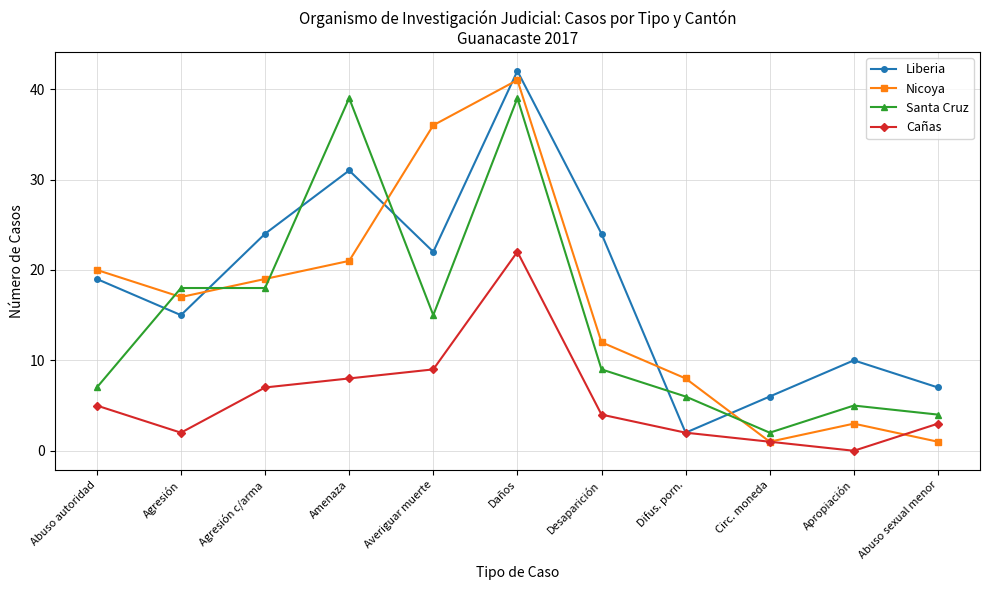

What is the label of the 6th point from the right?

Daños